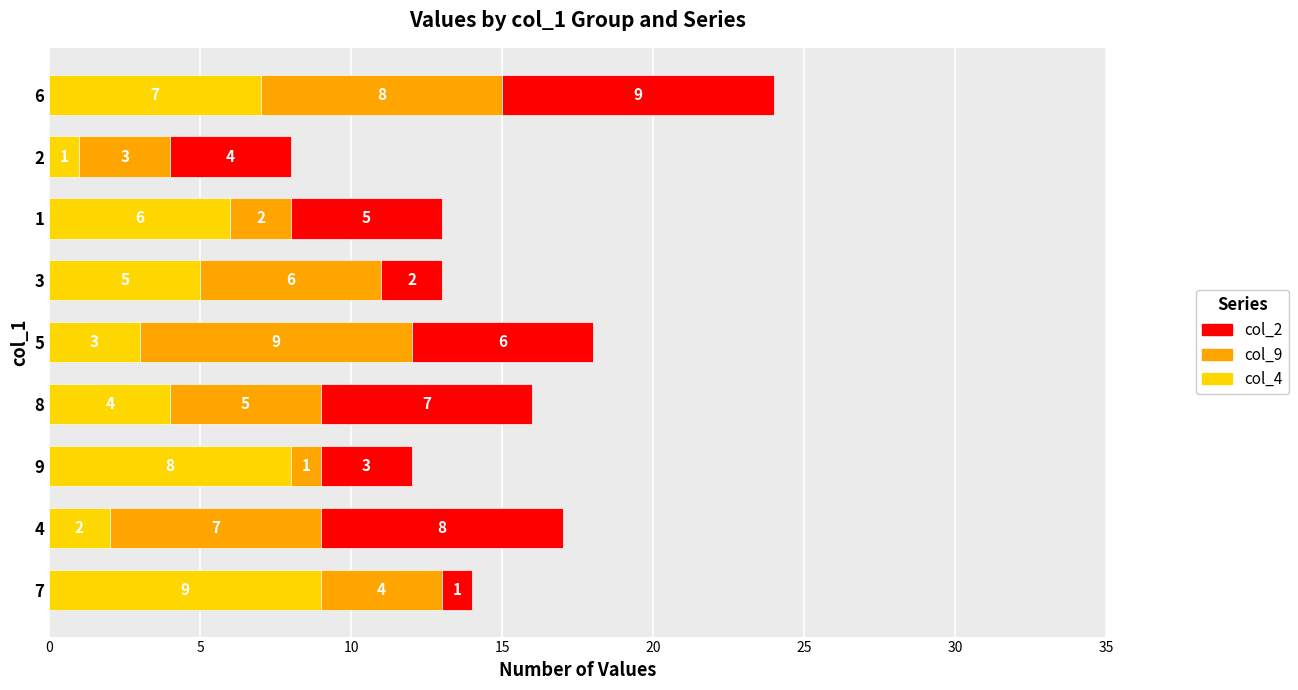

How many values in the col_4 series are below 5?

4